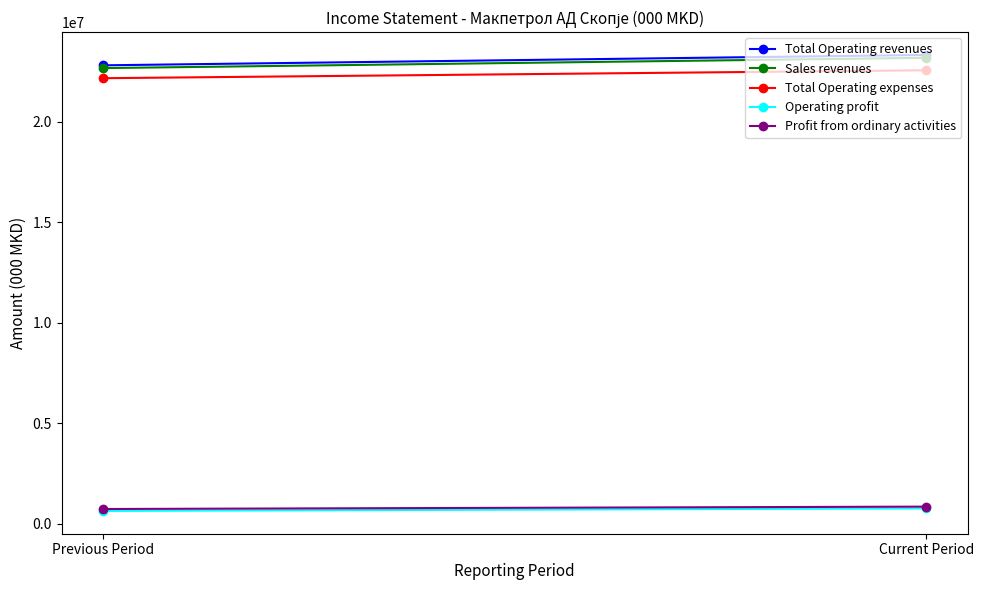

The Operating profit series shows 632193 at Previous Period. True or false?

True